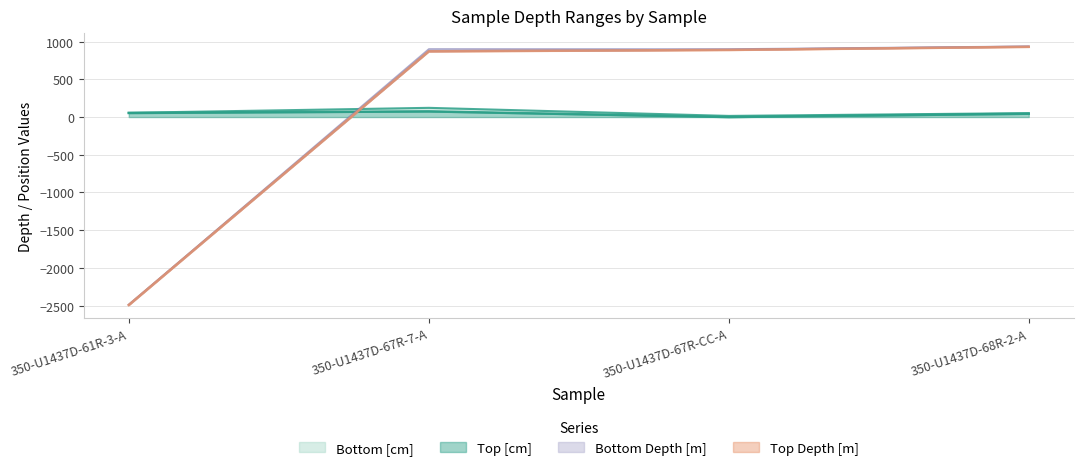

At which category is the sum across all series the highest?

350-U1437D-67R-7-A